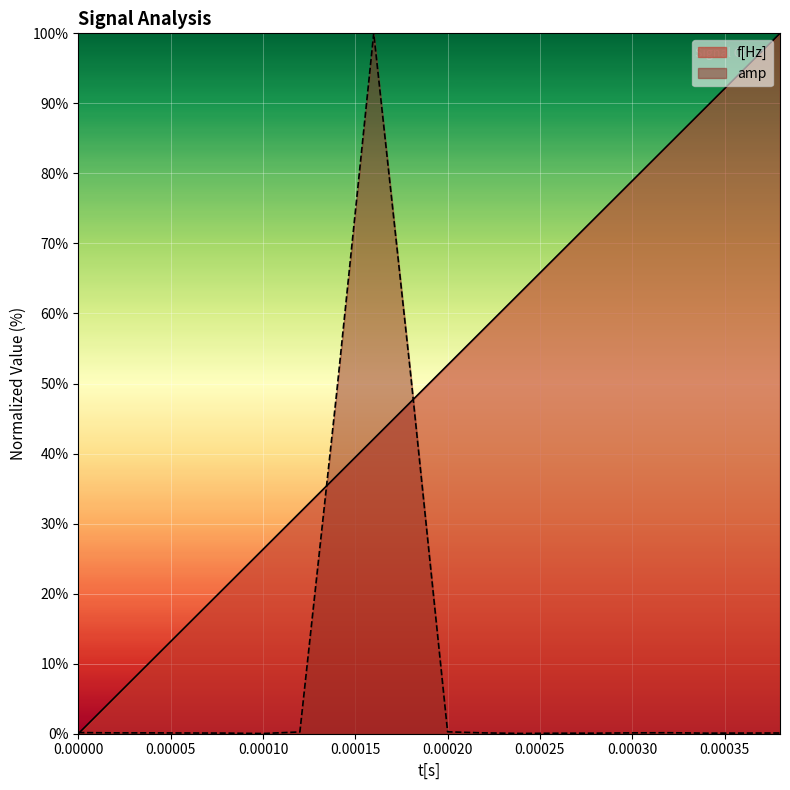

How many categories are shown in the chart?

20